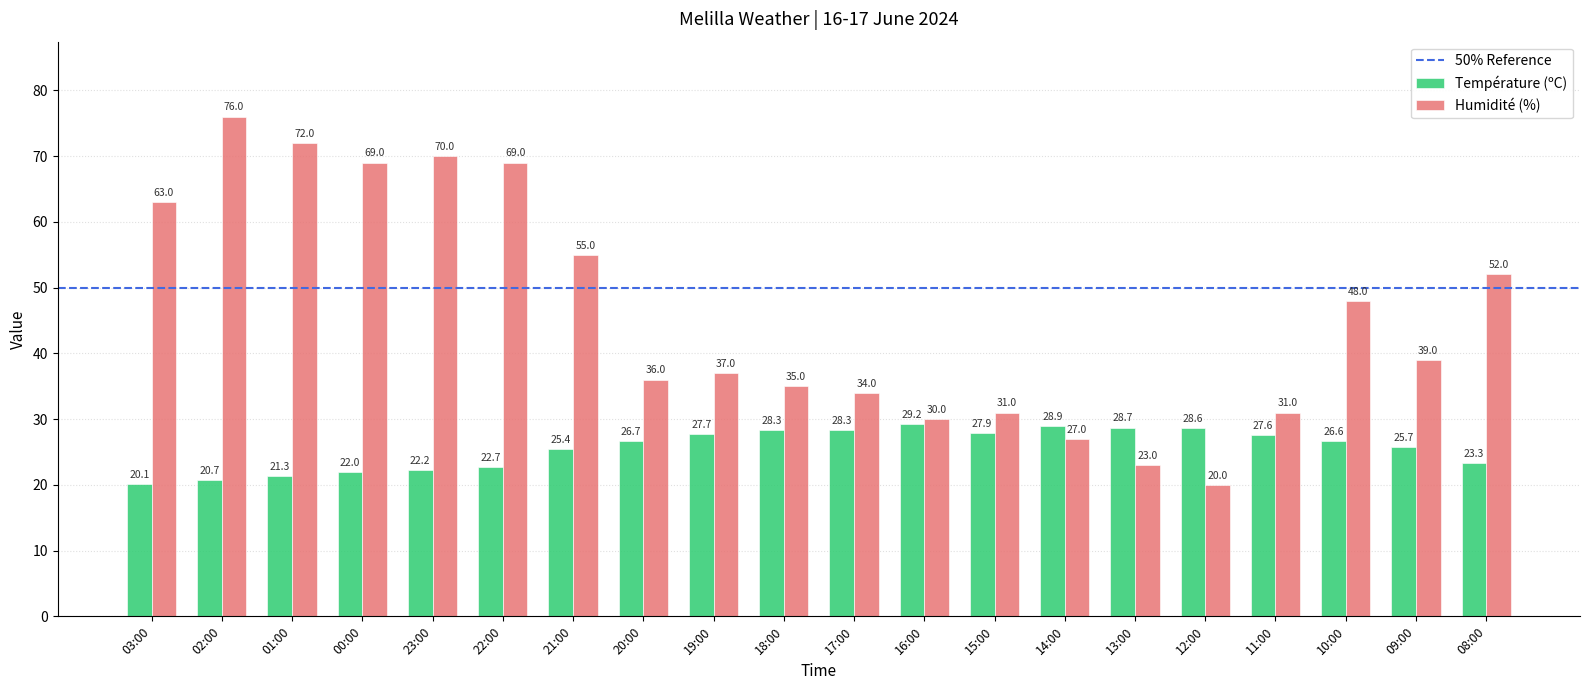

What is the minimum value shown in the chart?

20.0